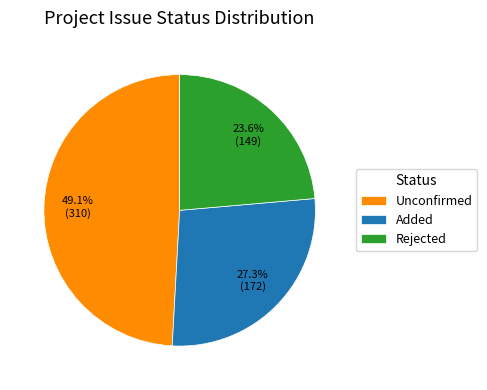

How many slices are in this pie chart?

3